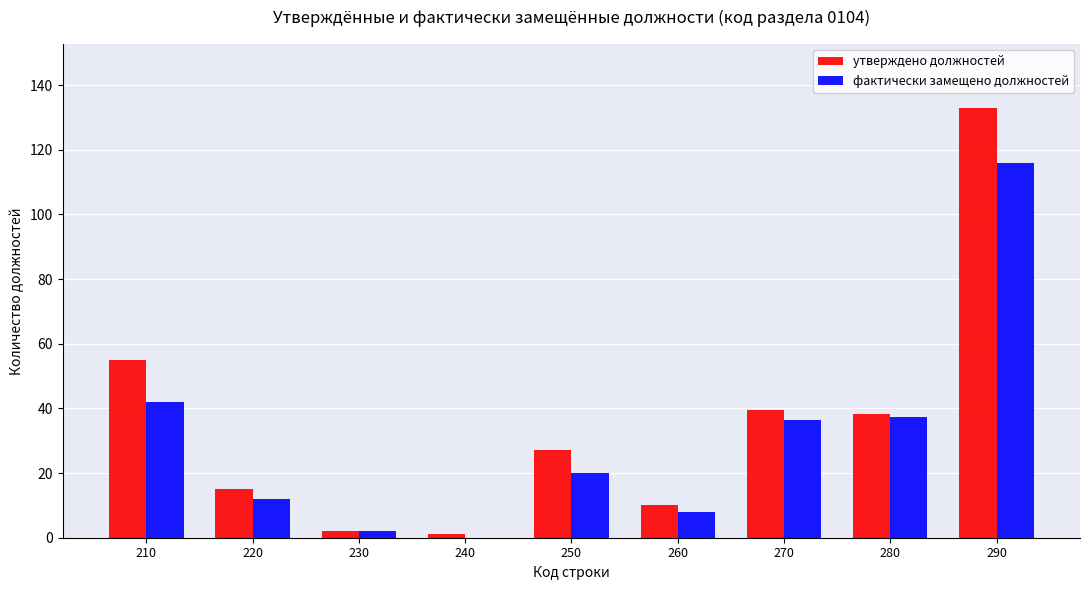

What is the sum of the фактически замещено должностей values at 280 and 290?

153.1